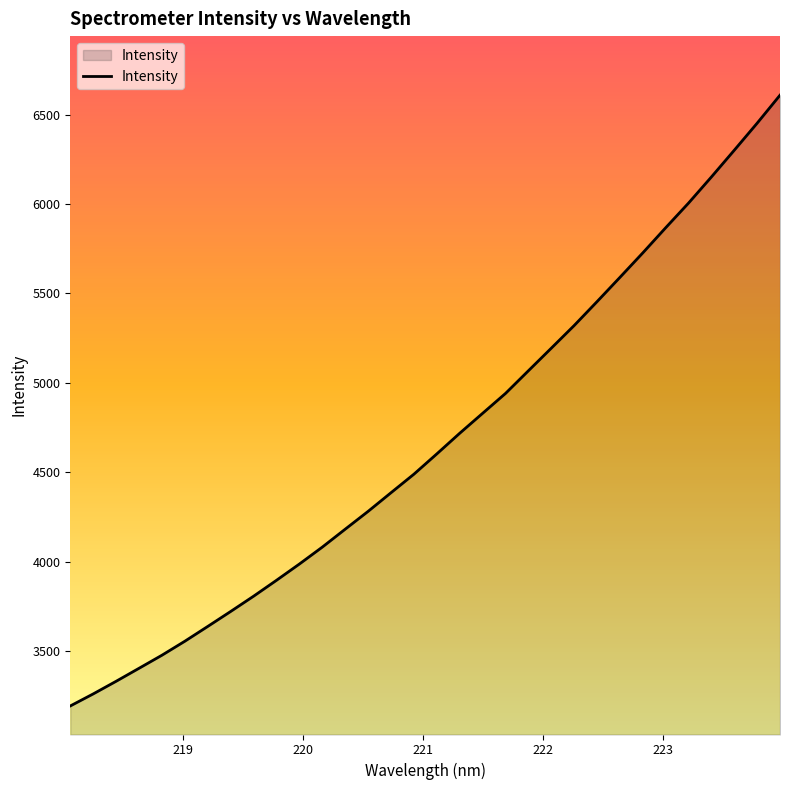

What is the greatest value displayed?

6608.6